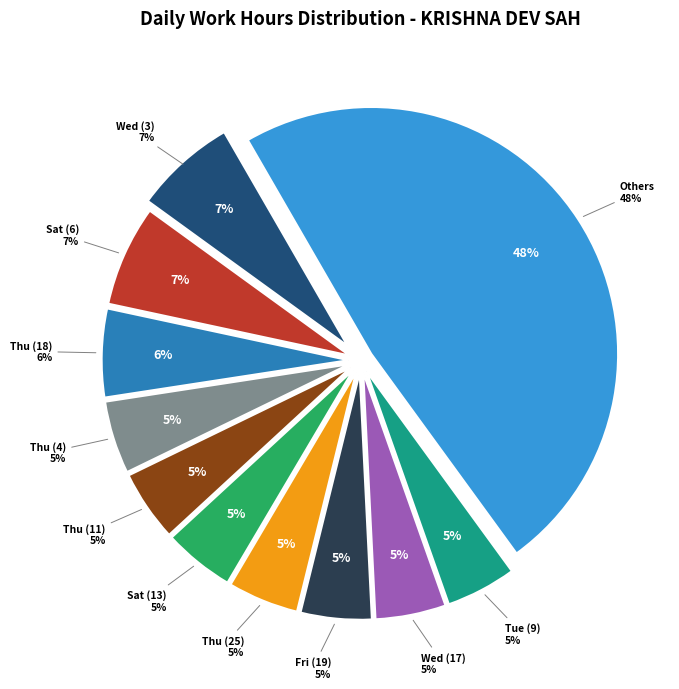

True or false: Fri (19) accounts for 1% of the total.

False